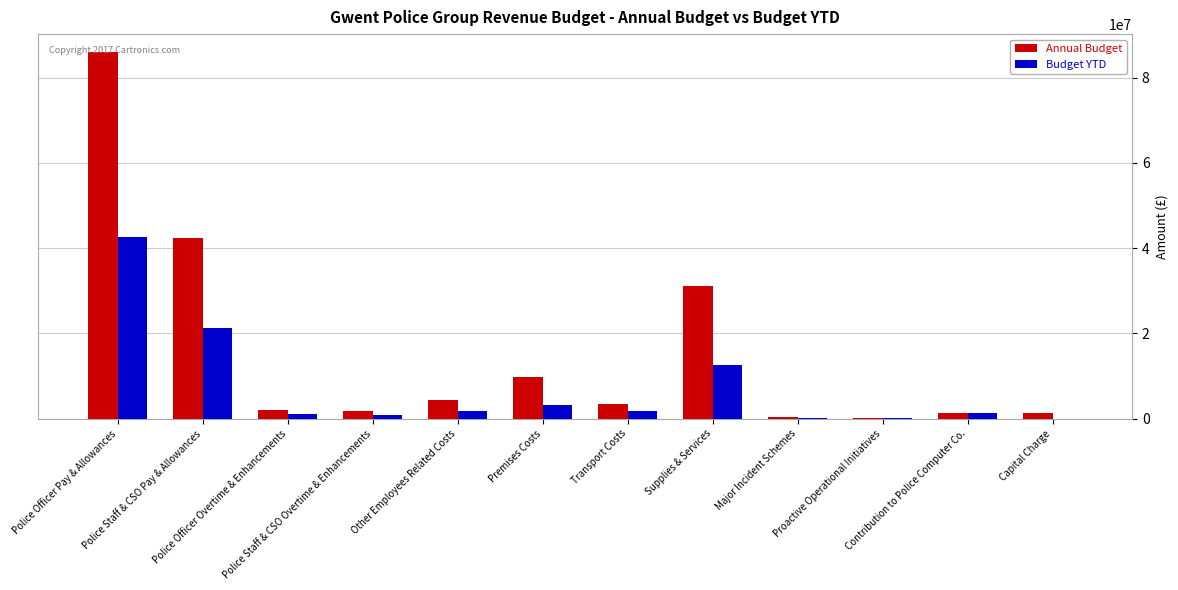

What is the maximum value for Annual Budget?

85902847.0